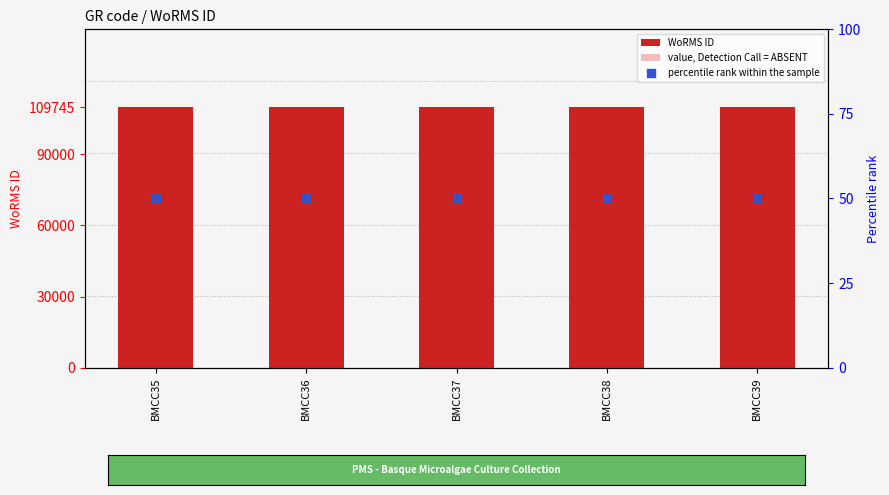

Is the value of value, Detection Call = ABSENT at BMCC37 greater than the value of percentile rank within the sample at BMCC37?

Yes